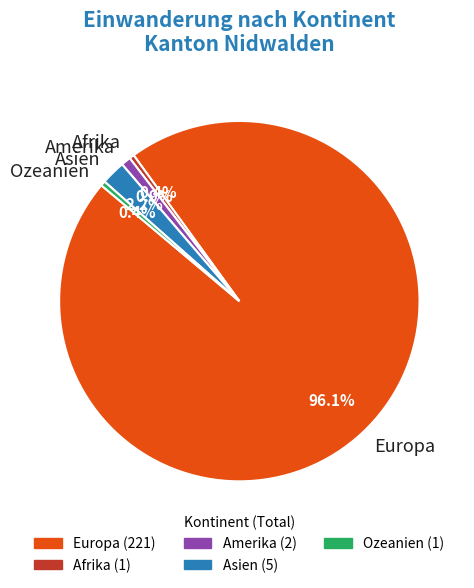

To the nearest percent, what is the difference between the largest and smallest slice percentages?

96%